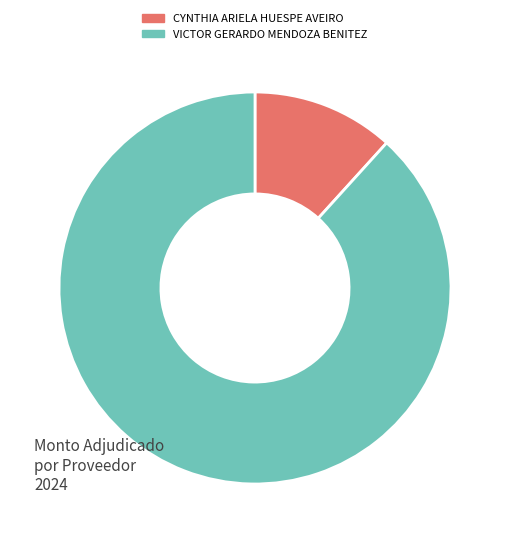

Does CYNTHIA ARIELA HUESPE AVEIRO account for over 50% of the chart?

No